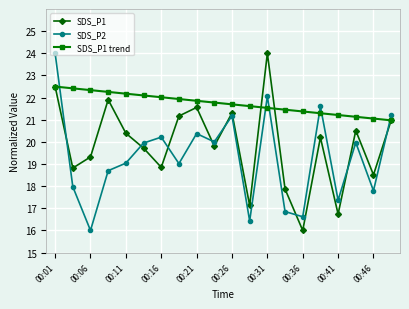

Which series ends up on top after the final intersection of SDS_P2 and SDS_P1?

SDS_P2